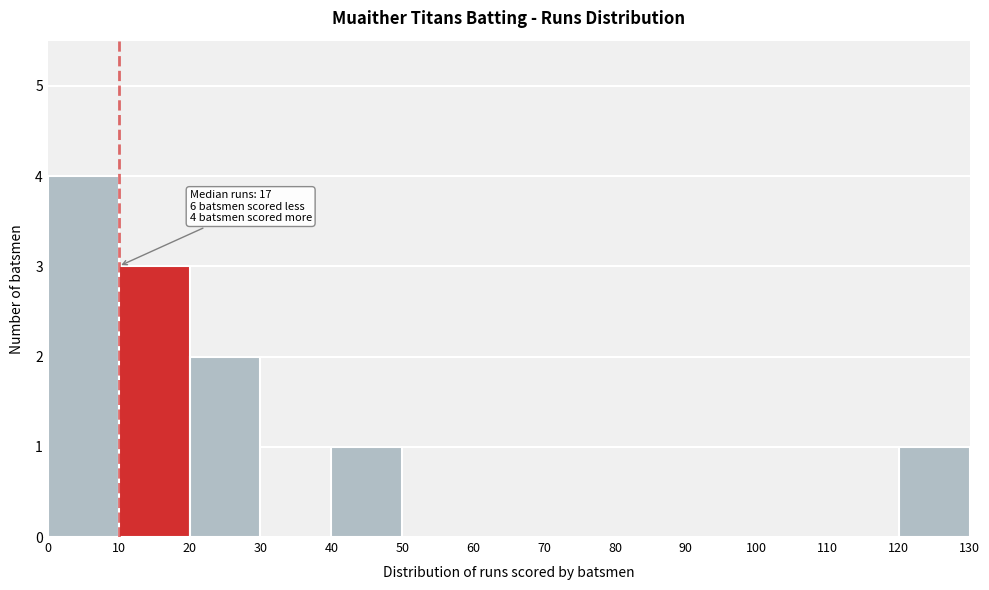

Over which range of the x-axis is the bar tallest?

0 to 10